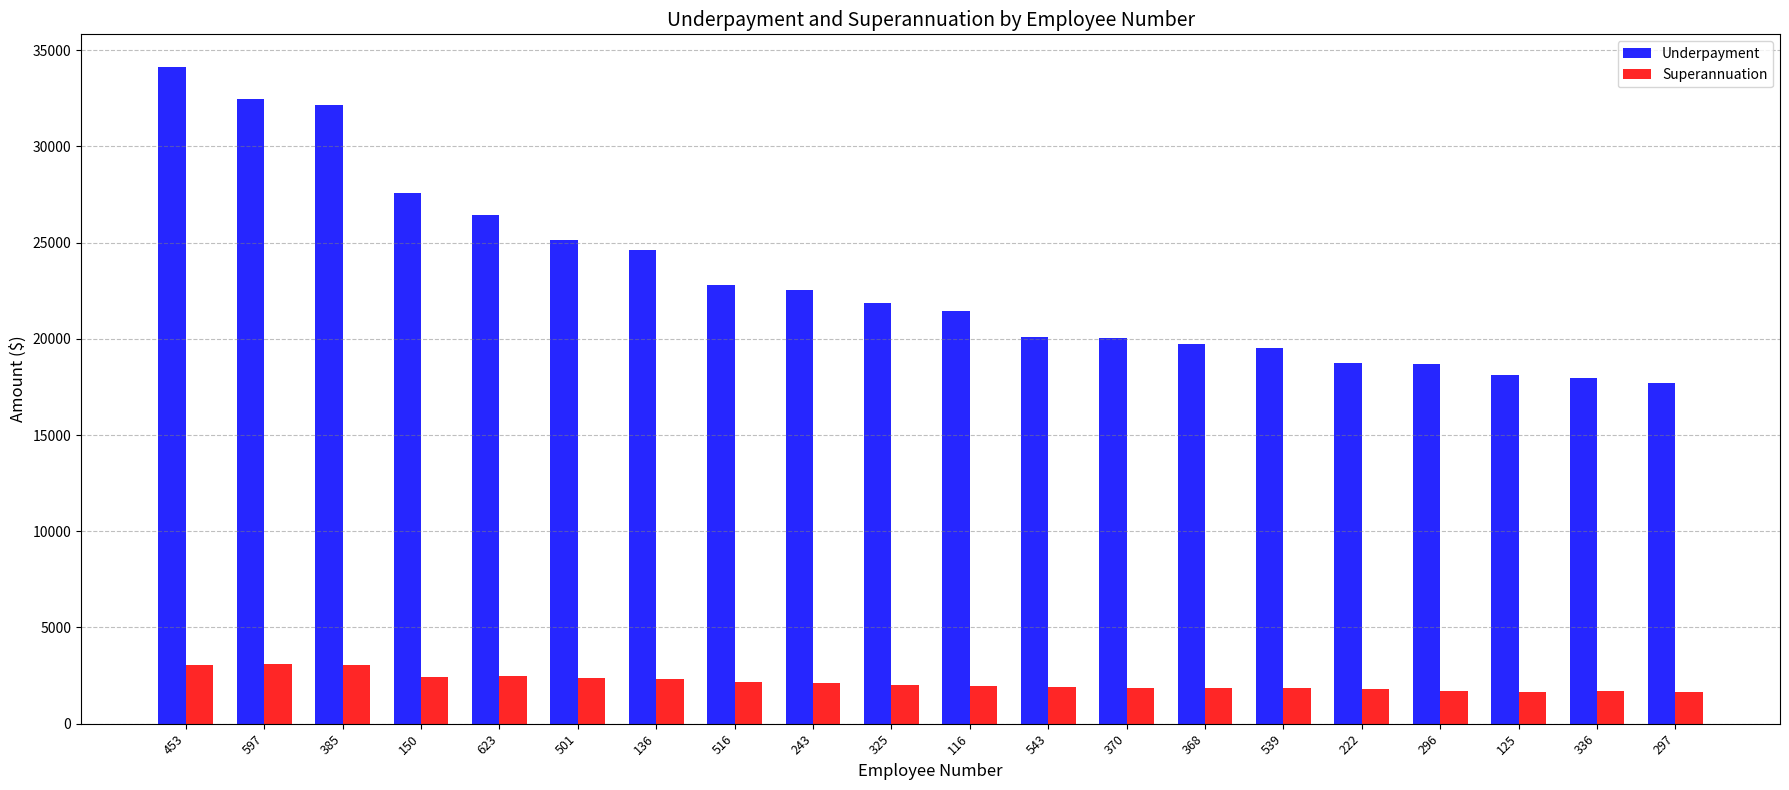

What is the average value of the Superannuation series?

2144.8